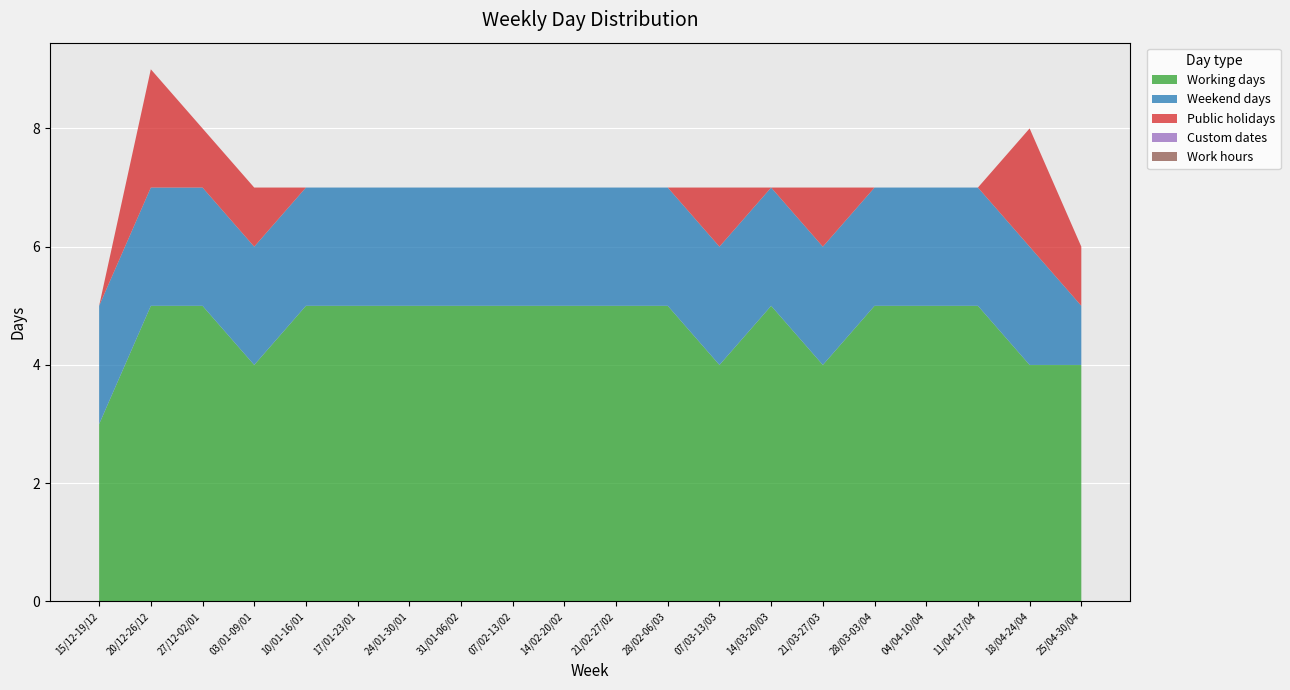

Reading left to right, transcribe all the data shown in this chart.

Working days: 15/12-19/12=3	20/12-26/12=5	27/12-02/01=5	03/01-09/01=4	10/01-16/01=5	17/01-23/01=5	24/01-30/01=5	31/01-06/02=5	07/02-13/02=5	14/02-20/02=5	21/02-27/02=5	28/02-06/03=5	07/03-13/03=4	14/03-20/03=5	21/03-27/03=4	28/03-03/04=5	04/04-10/04=5	11/04-17/04=5	18/04-24/04=4	25/04-30/04=4
Weekend days: 15/12-19/12=2	20/12-26/12=2	27/12-02/01=2	03/01-09/01=2	10/01-16/01=2	17/01-23/01=2	24/01-30/01=2	31/01-06/02=2	07/02-13/02=2	14/02-20/02=2	21/02-27/02=2	28/02-06/03=2	07/03-13/03=2	14/03-20/03=2	21/03-27/03=2	28/03-03/04=2	04/04-10/04=2	11/04-17/04=2	18/04-24/04=2	25/04-30/04=1
Public holidays: 15/12-19/12=0	20/12-26/12=2	27/12-02/01=1	03/01-09/01=1	10/01-16/01=0	17/01-23/01=0	24/01-30/01=0	31/01-06/02=0	07/02-13/02=0	14/02-20/02=0	21/02-27/02=0	28/02-06/03=0	07/03-13/03=1	14/03-20/03=0	21/03-27/03=1	28/03-03/04=0	04/04-10/04=0	11/04-17/04=0	18/04-24/04=2	25/04-30/04=1
Custom dates: 15/12-19/12=0	20/12-26/12=0	27/12-02/01=0	03/01-09/01=0	10/01-16/01=0	17/01-23/01=0	24/01-30/01=0	31/01-06/02=0	07/02-13/02=0	14/02-20/02=0	21/02-27/02=0	28/02-06/03=0	07/03-13/03=0	14/03-20/03=0	21/03-27/03=0	28/03-03/04=0	04/04-10/04=0	11/04-17/04=0	18/04-24/04=0	25/04-30/04=0
Work hours: 15/12-19/12=0	20/12-26/12=0	27/12-02/01=0	03/01-09/01=0	10/01-16/01=0	17/01-23/01=0	24/01-30/01=0	31/01-06/02=0	07/02-13/02=0	14/02-20/02=0	21/02-27/02=0	28/02-06/03=0	07/03-13/03=0	14/03-20/03=0	21/03-27/03=0	28/03-03/04=0	04/04-10/04=0	11/04-17/04=0	18/04-24/04=0	25/04-30/04=0